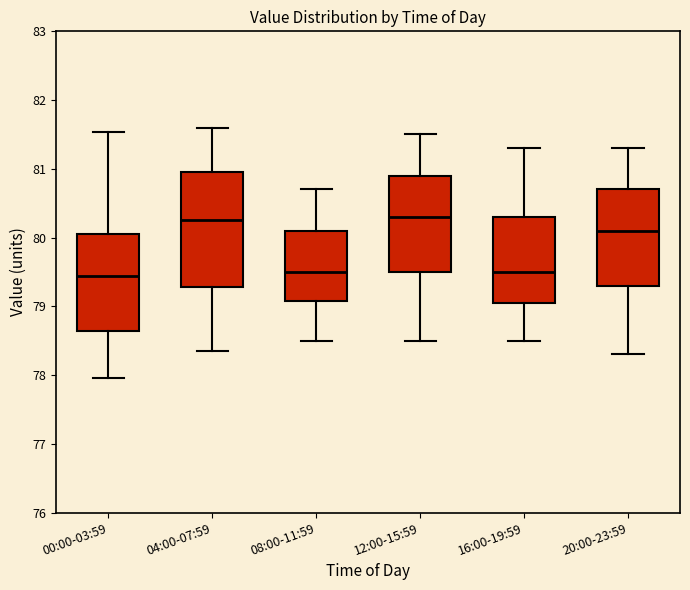

Reading left to right, read every box against the y-axis: the position of its median line, the range the box covers, and the ends of its whiskers. The values are not printed on the chart, so give them approximately, as read against the axis.

00:00-03:59: median 79.4, box 78.6 to 80.1, whiskers 78.0 to 81.5
04:00-07:59: median 80.3, box 79.3 to 81.0, whiskers 78.4 to 81.6
08:00-11:59: median 79.5, box 79.1 to 80.1, whiskers 78.5 to 80.7
12:00-15:59: median 80.3, box 79.5 to 80.9, whiskers 78.5 to 81.5
16:00-19:59: median 79.5, box 79.1 to 80.3, whiskers 78.5 to 81.3
20:00-23:59: median 80.1, box 79.3 to 80.7, whiskers 78.3 to 81.3